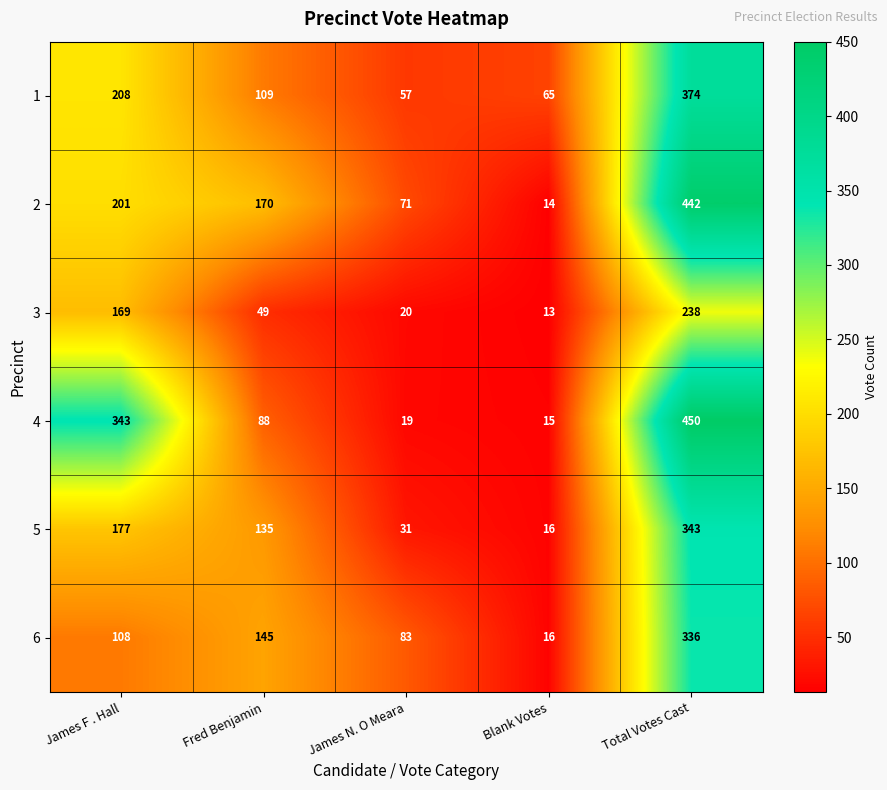

Which series has the widest spread of values?

4